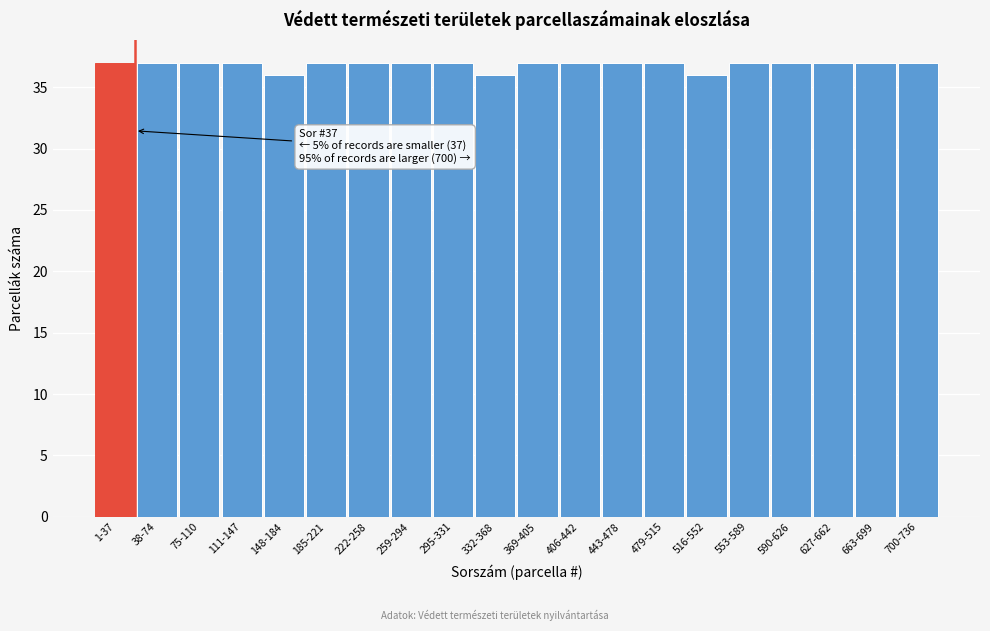

Reading left to right, extract all data points from this chart.

37	37	37	37	36	37	37	37	37	36	37	37	37	37	36	37	37	37	37	37